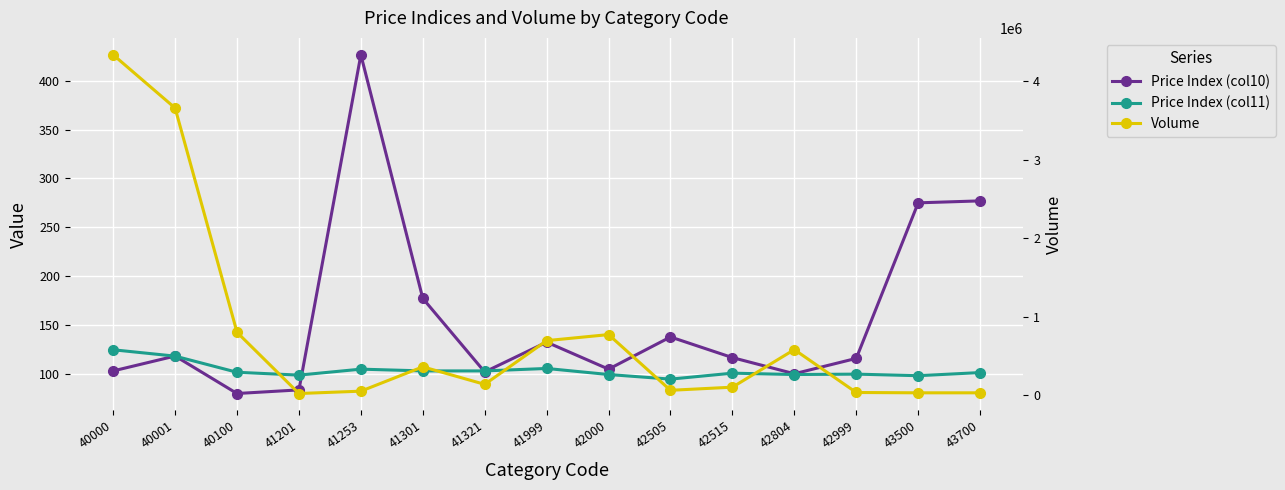

At how many categories does at least one series exceed 3393021?

2